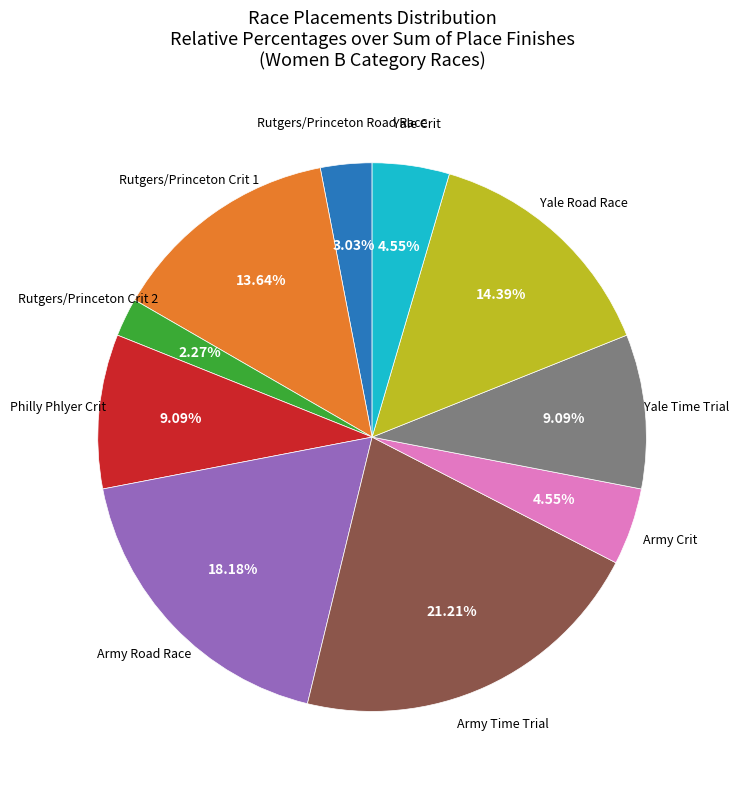

Does any single category account for the majority?

No